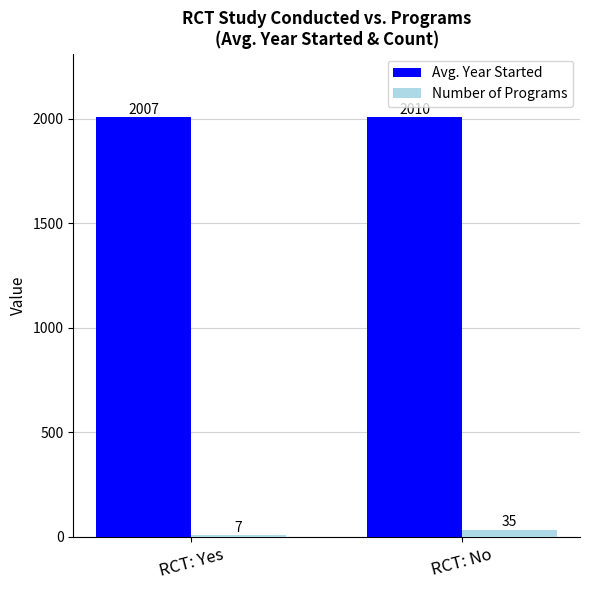

What is the approximate value of Number of Programs at RCT: Yes?

7.0